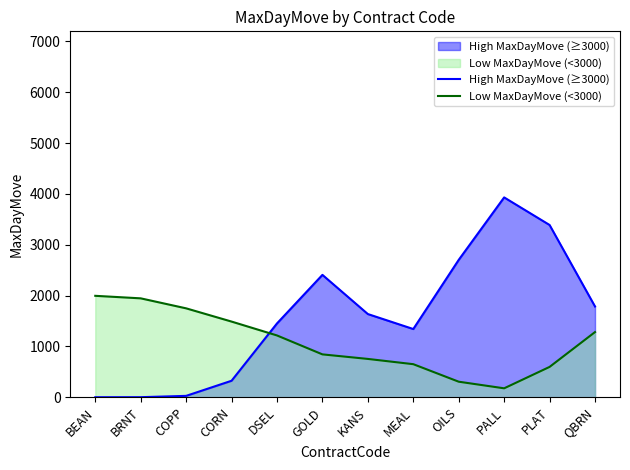

Is the value of High MaxDayMove (≥3000) at PLAT greater than the value of Low MaxDayMove (<3000) at CORN?

Yes